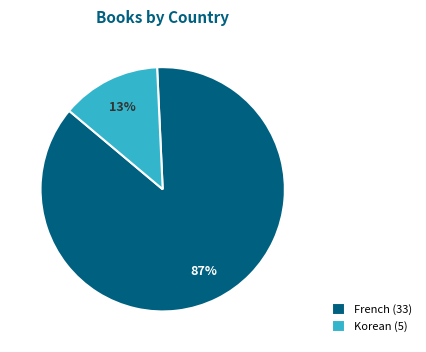

Which has a higher value, French (33) or Korean (5)?

French (33)